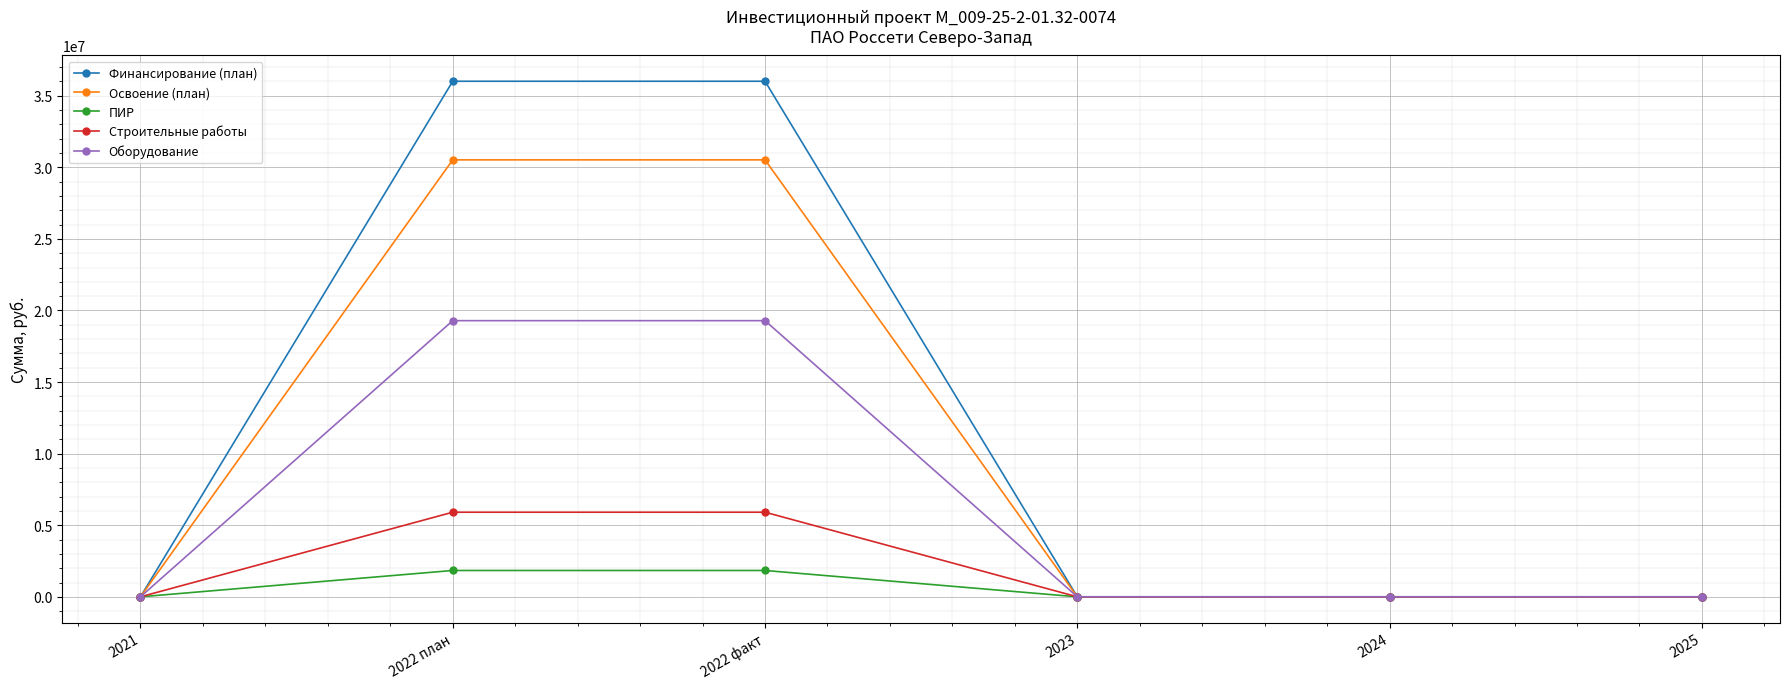

What is the label of the 3rd point from the right?

2023